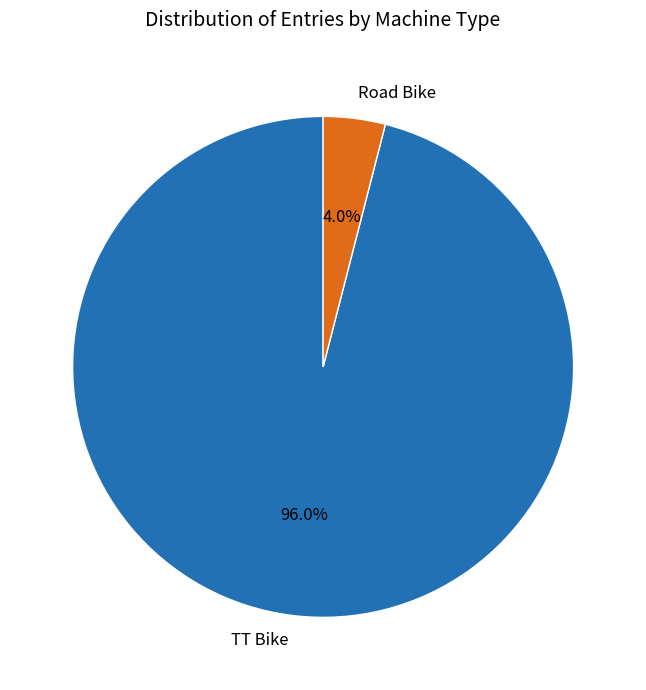

To the nearest percent, what is the combined percentage of TT Bike and Road Bike?

100%